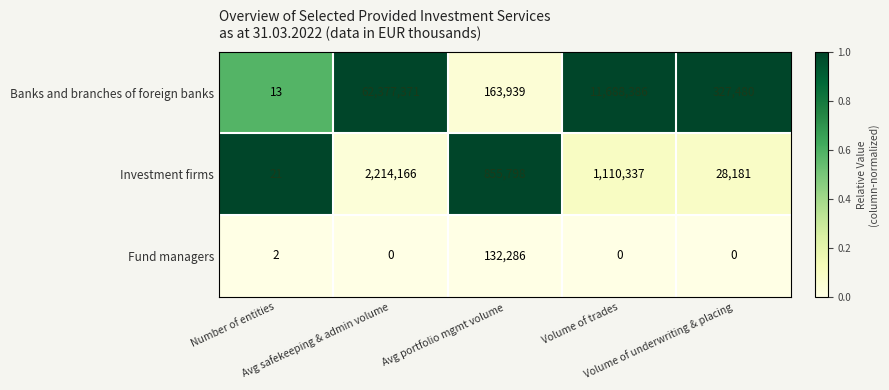

Rank the series by their maximum value, from lowest to highest.

Fund managers, Investment firms, Banks and branches of foreign banks